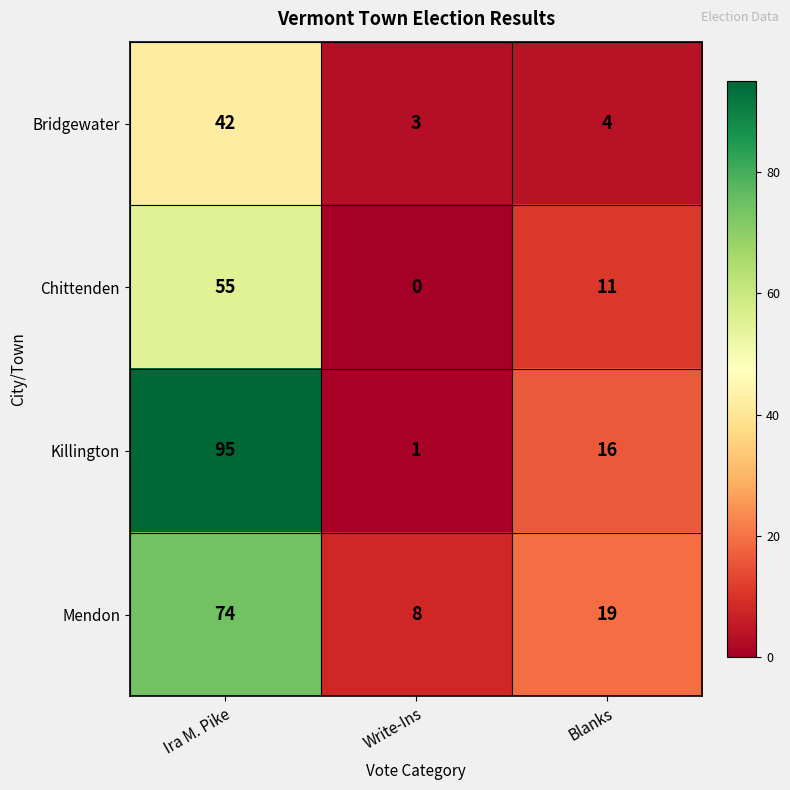

The value of Mendon at Ira M. Pike is 133. True or false?

False